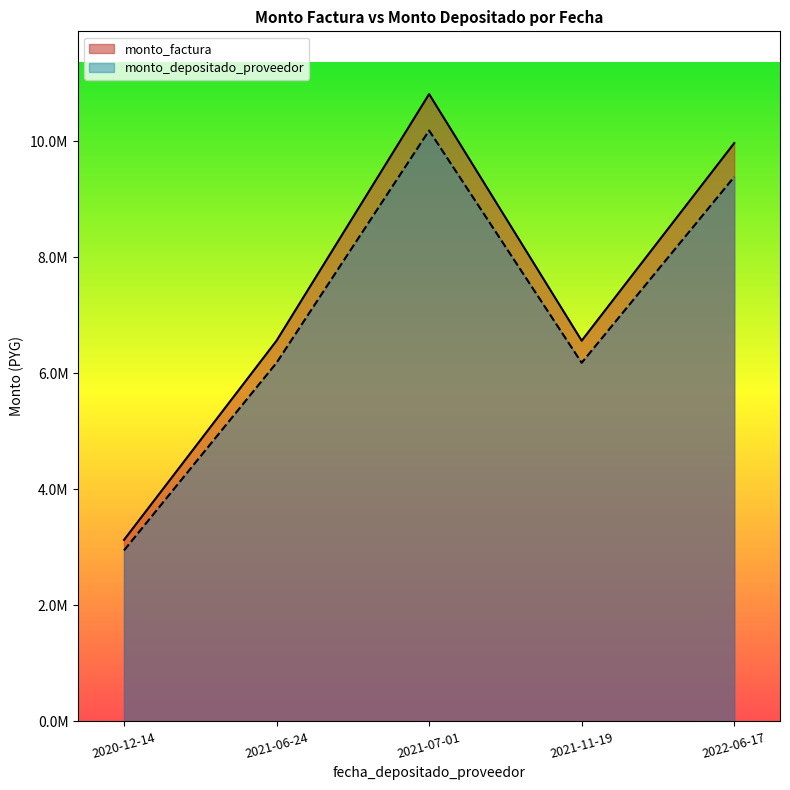

What is the value of the monto_factura point at the 4th from the left?

6562400